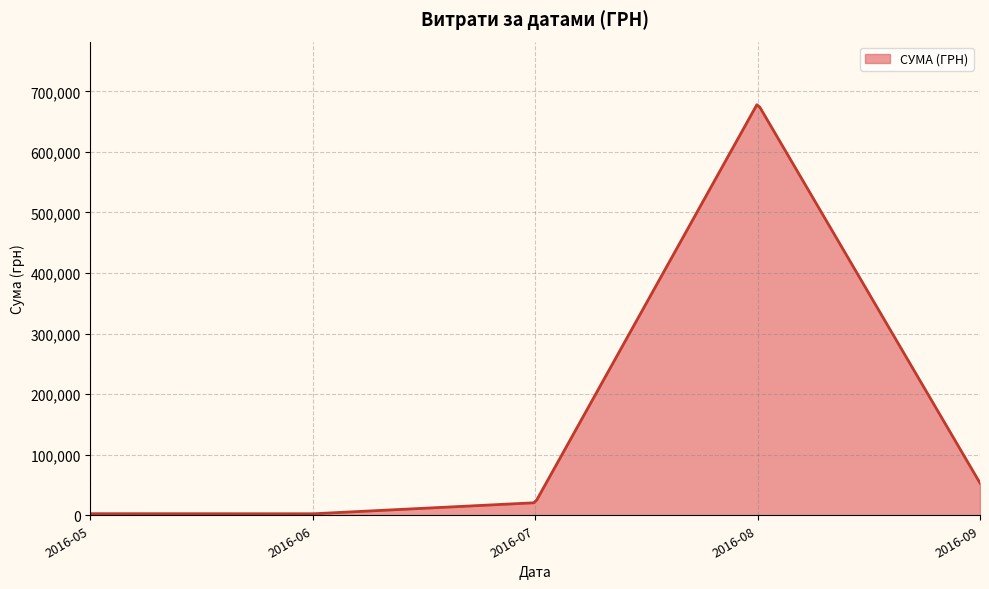

What is the difference between the maximum and minimum values?

675480.0